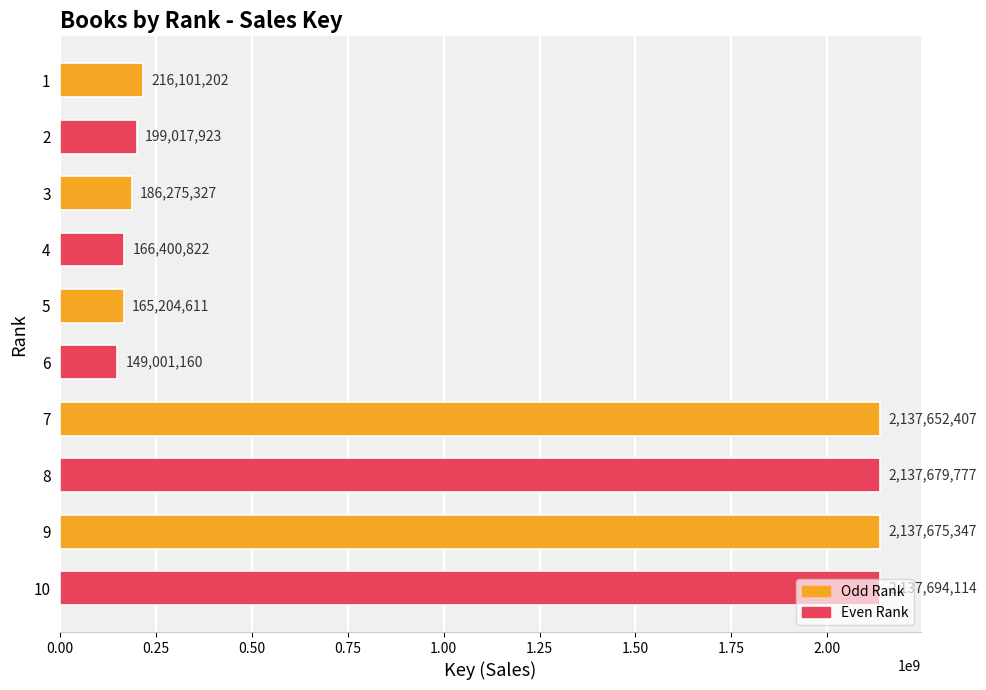

True or false: the data shows 166400822 at 4.

True